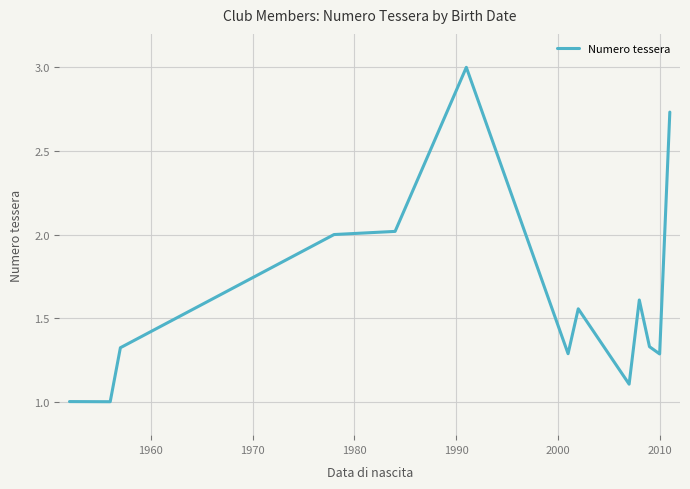

What is the minimum value shown in the chart?

1.0